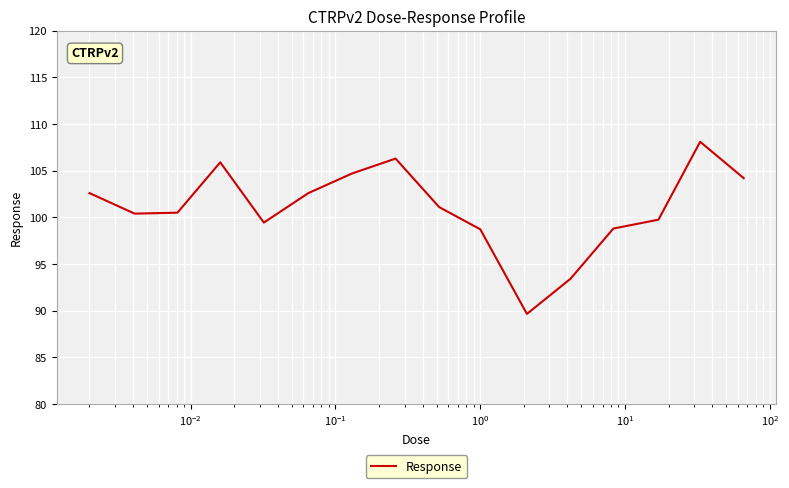

What is the minimum value shown in the chart?

89.7